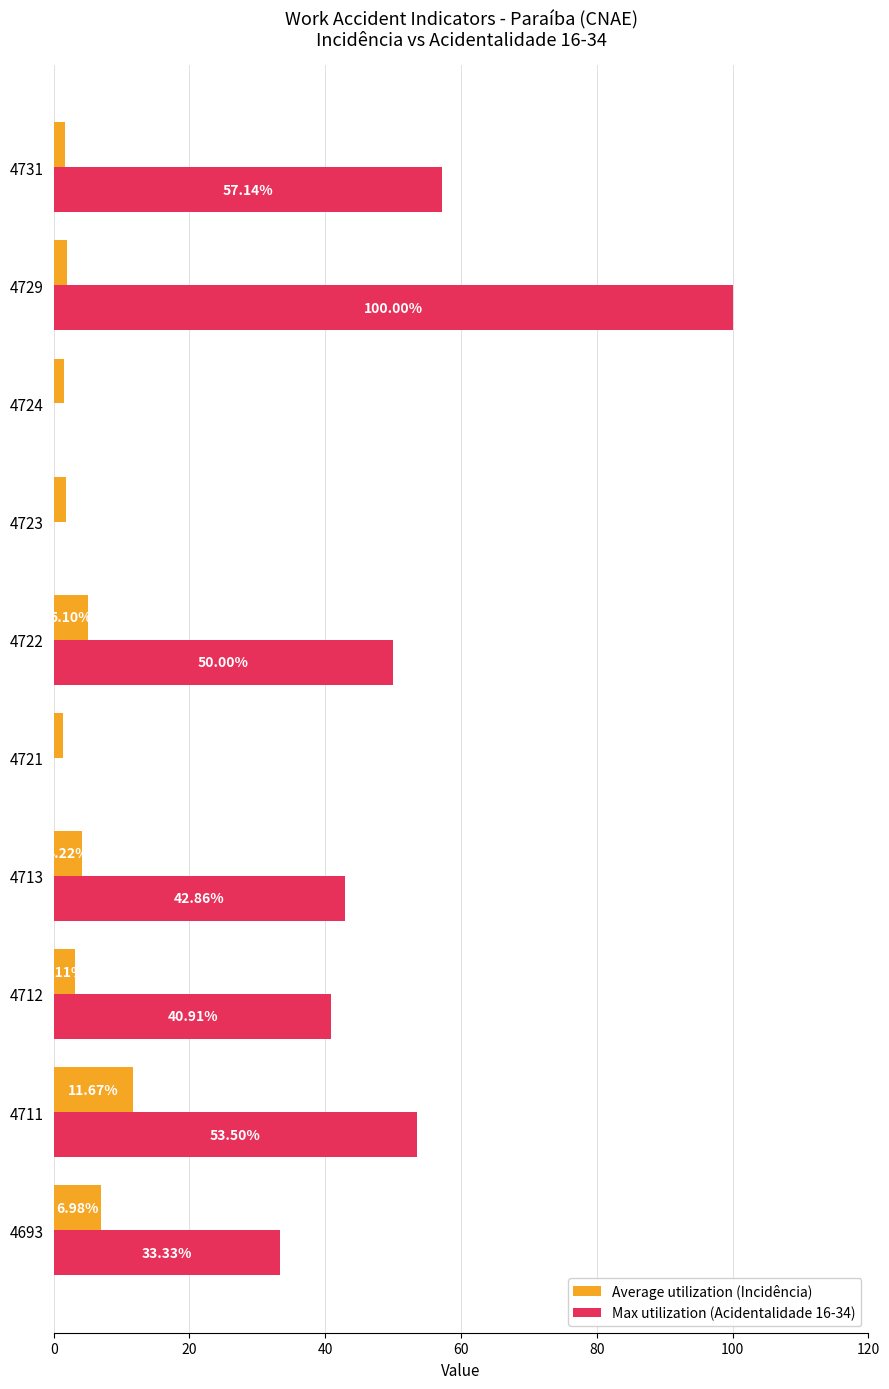

Which series changed the most between 4722 and 4731?

Max utilization (Acidentalidade 16-34)